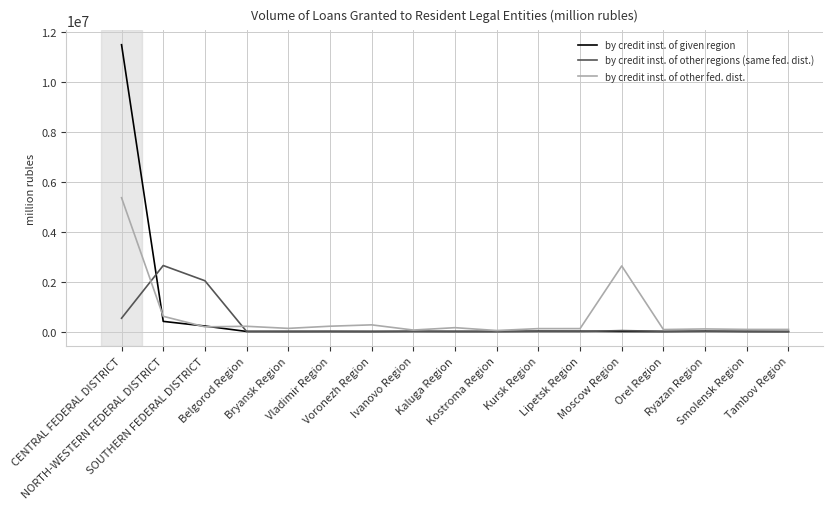

What is the greatest value displayed?

11489451